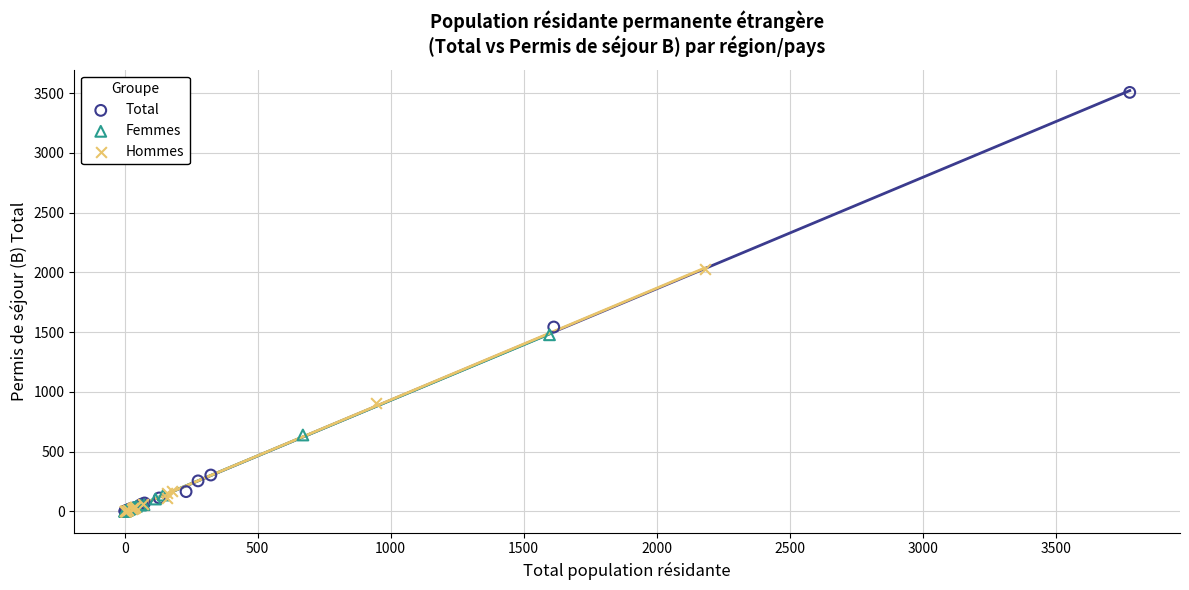

What are all the series names shown in the legend?

Total, Femmes, Hommes